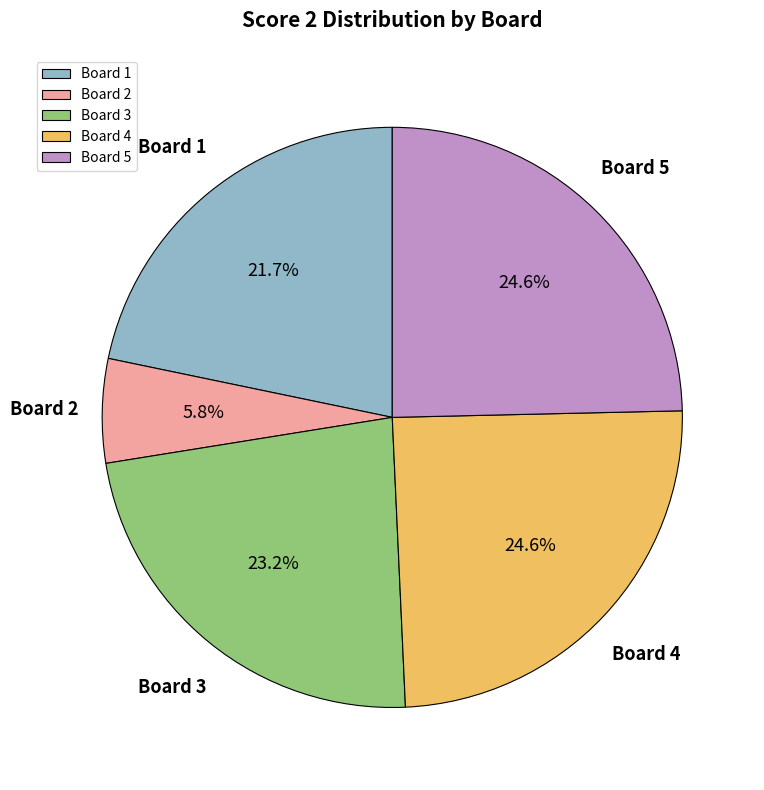

Which category has the smallest portion of the pie?

Board 2